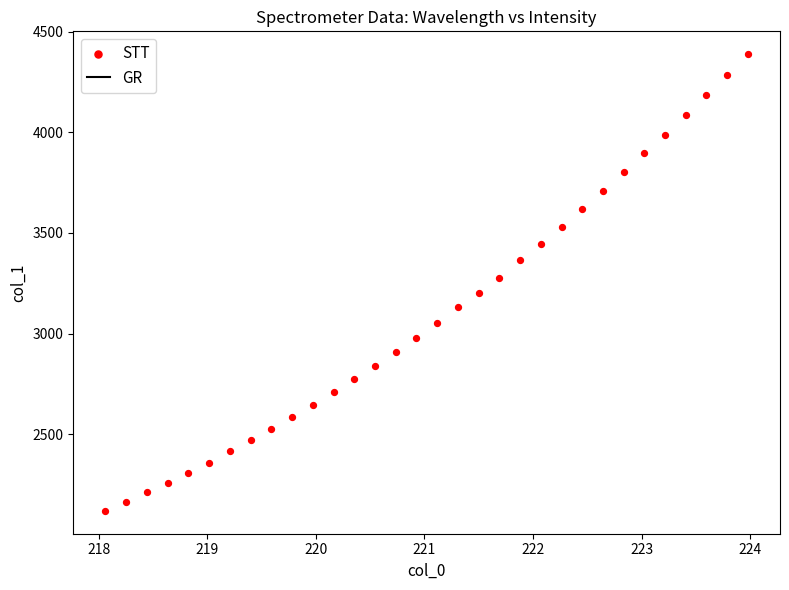

What is the range of Y values (max minus min)?

2269.0